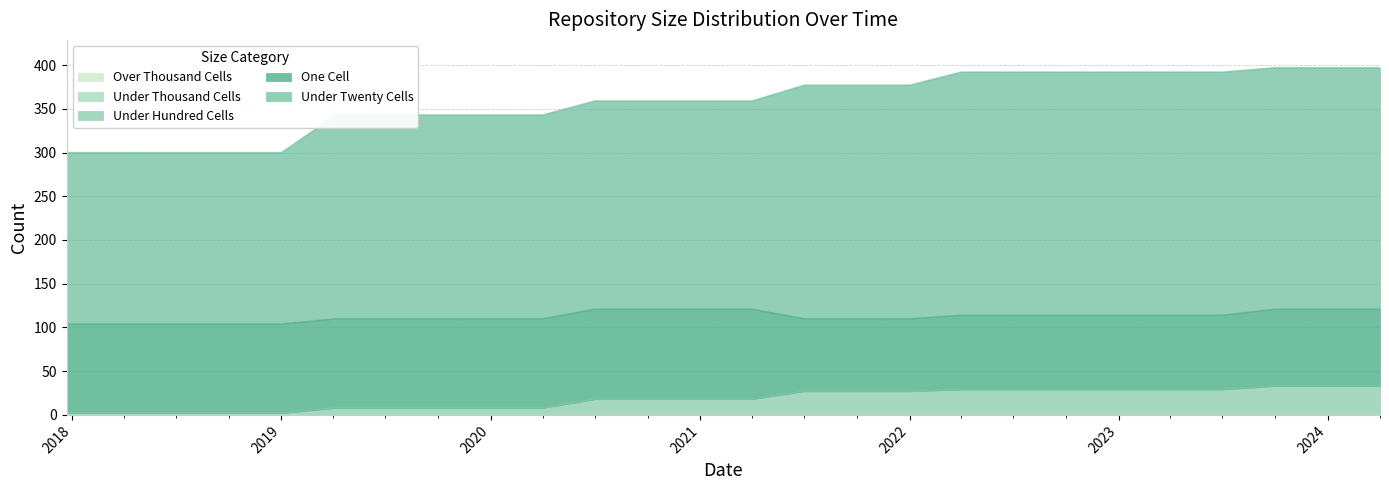

What is the label of the 16th point from the left?

2021-10-01